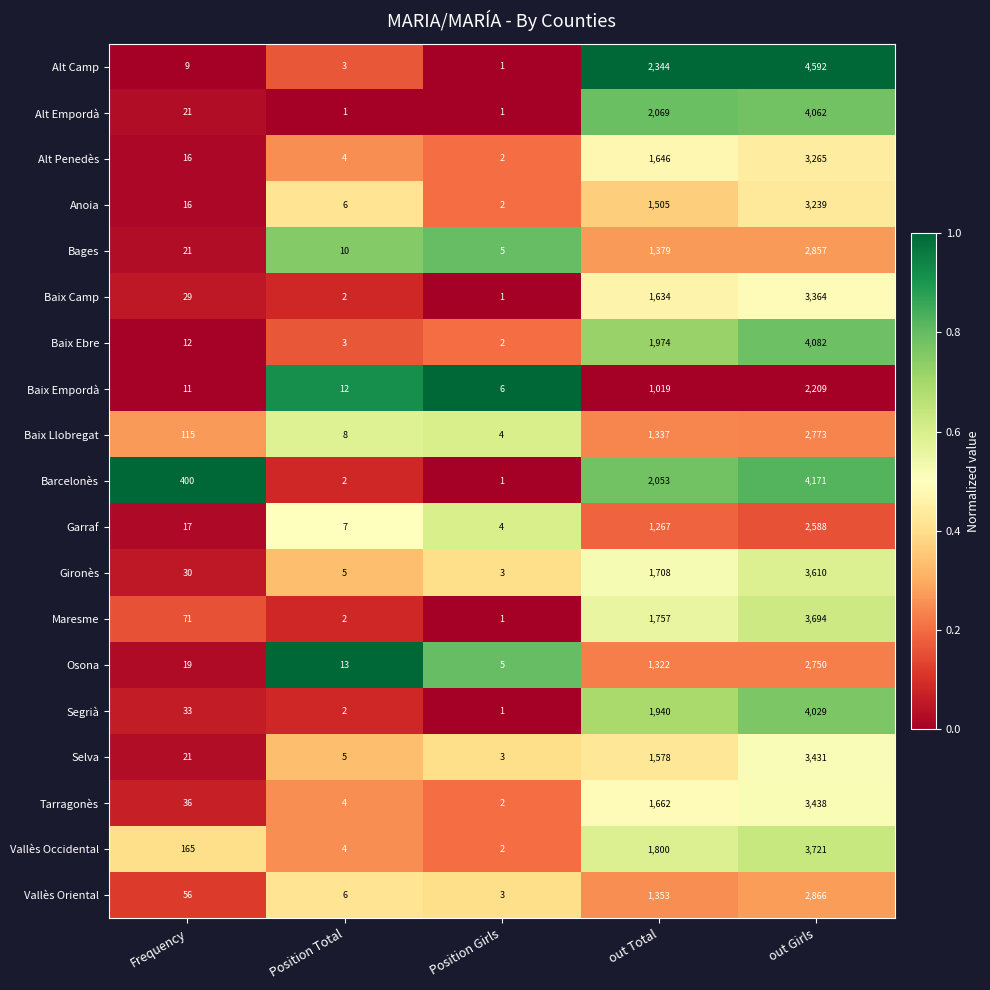

How many distinct data groups are displayed?

19